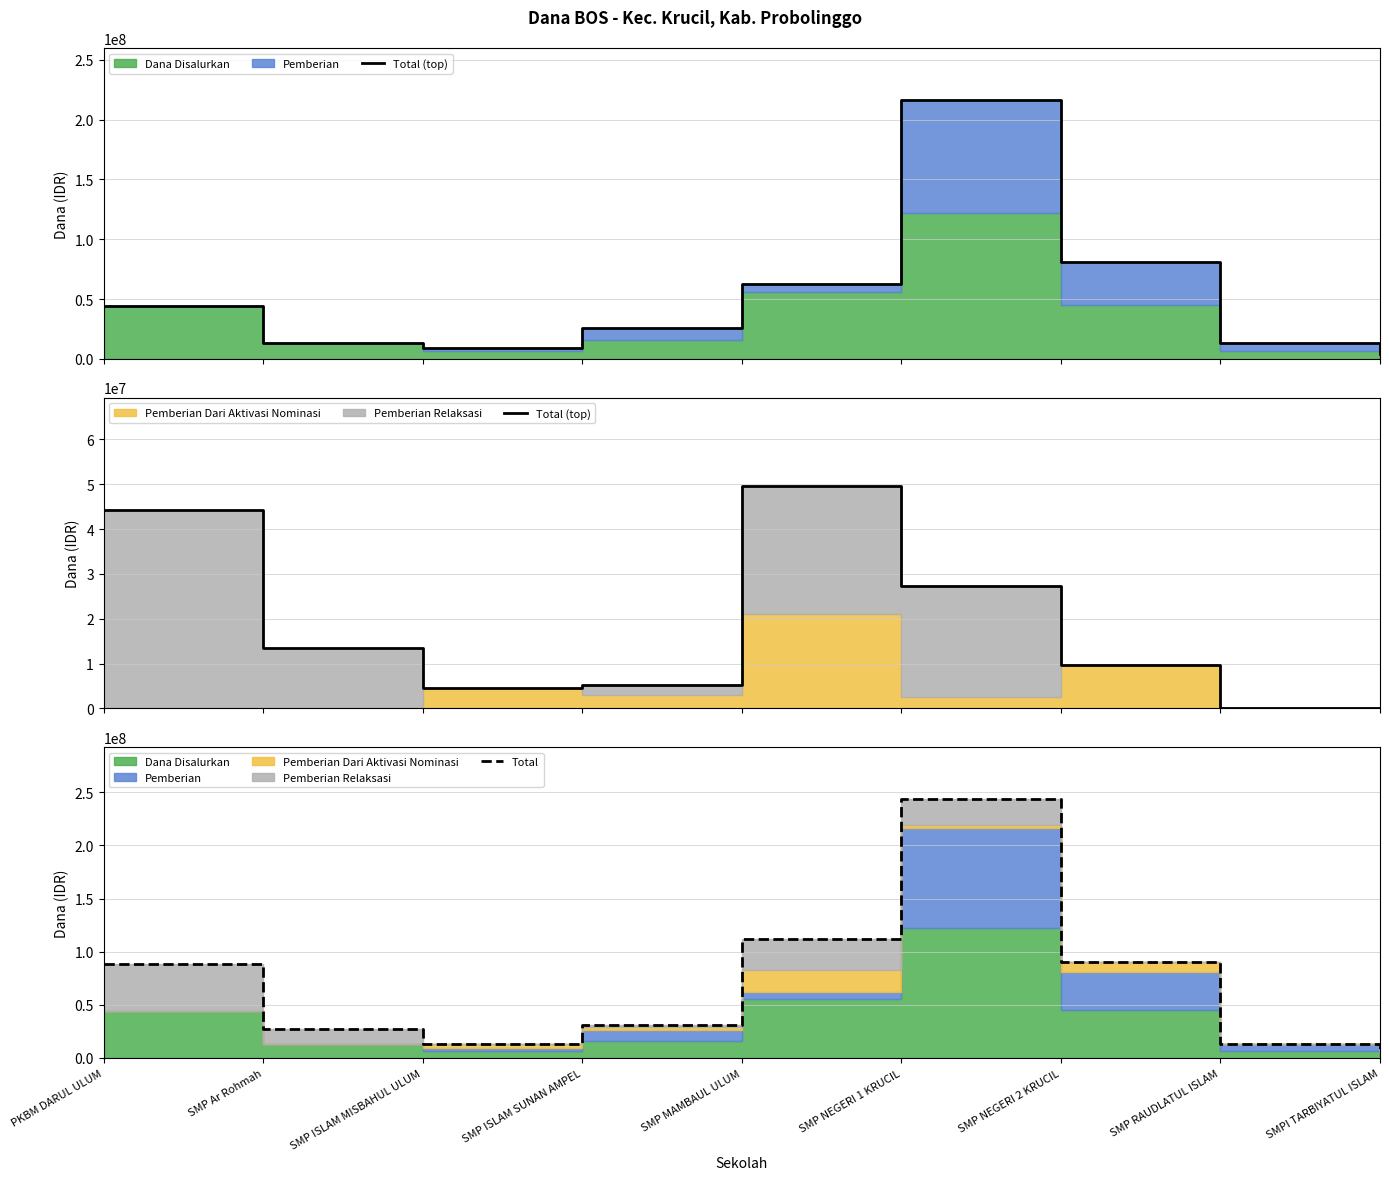

How many lines are shown in the chart?

2